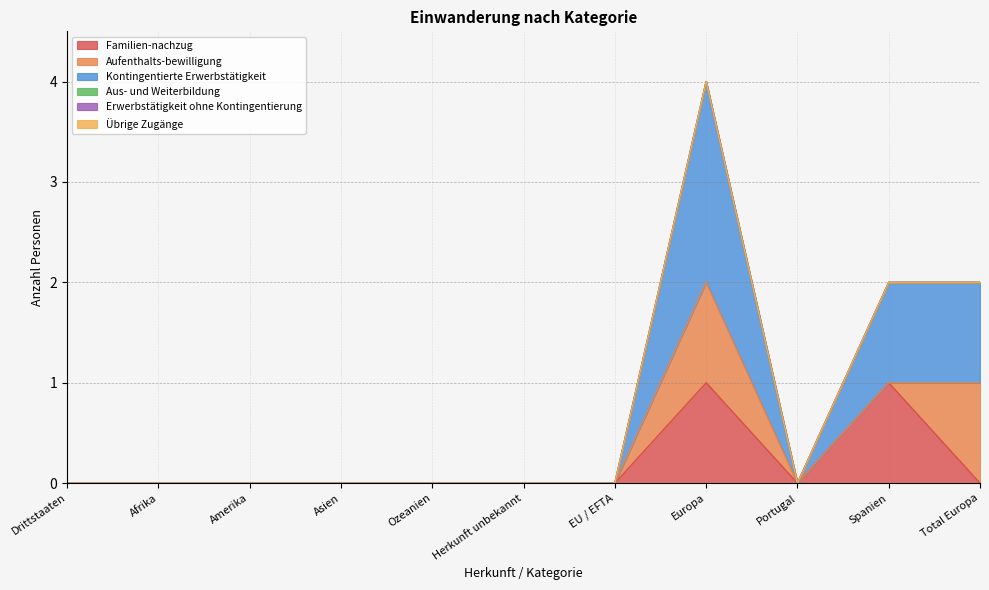

What are all the series names shown in the legend?

Familien-nachzug, Aufenthalts-bewilligung, Kontingentierte Erwerbstätigkeit, Aus- und Weiterbildung, Erwerbstätigkeit ohne Kontingentierung, Übrige Zugänge